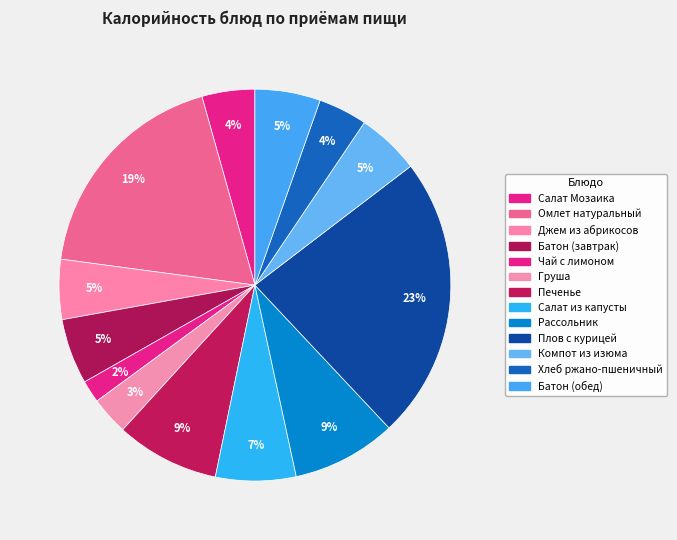

Rank the categories by value from highest to lowest.

Плов с курицей, Омлет натуральный, Рассольник, Печенье, Салат из капусты, Батон (завтрак), Батон (обед), Компот из изюма, Джем из абрикосов, Салат Мозаика, Хлеб ржано-пшеничный, Груша, Чай с лимоном